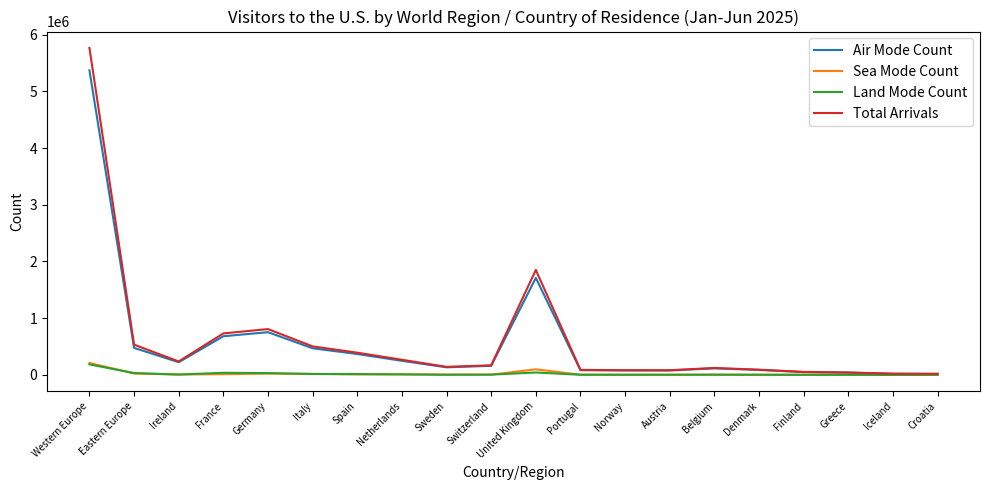

Where is the first local maximum for Total Arrivals?

Germany